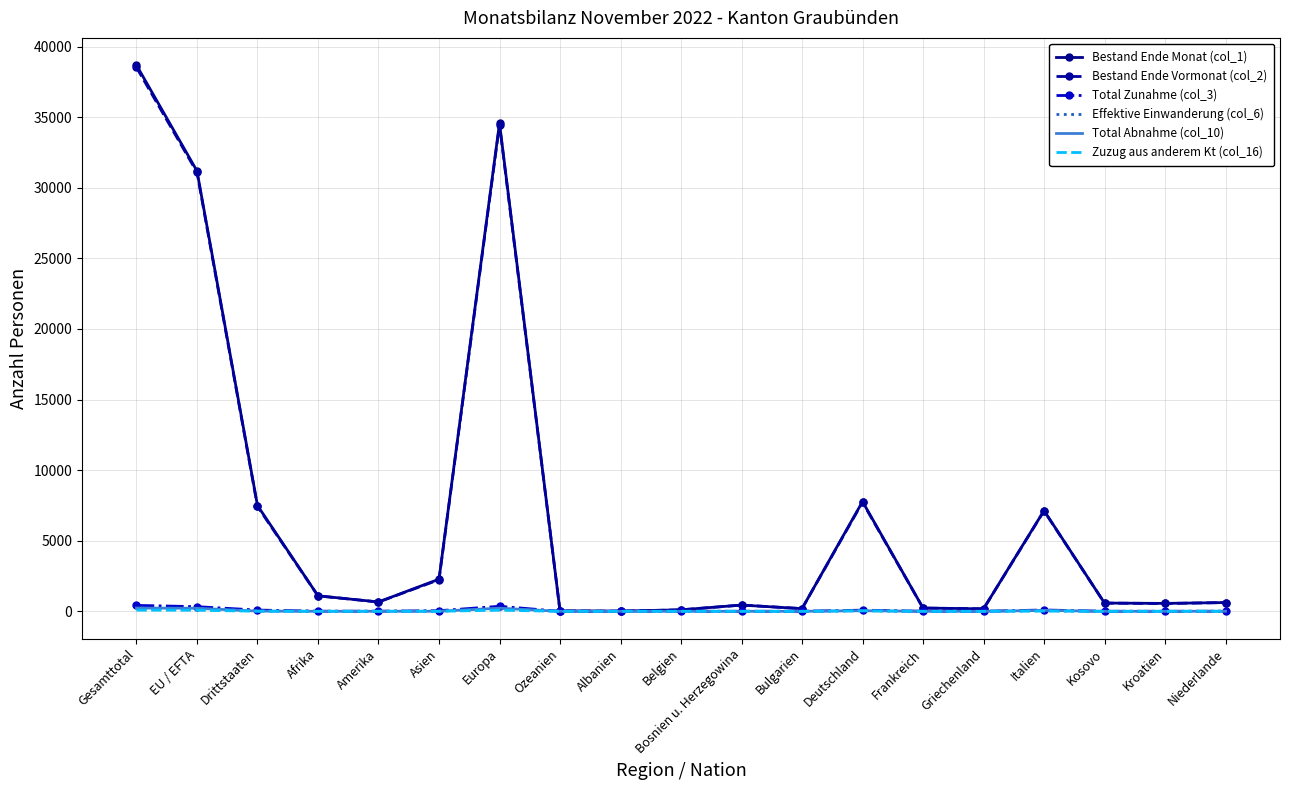

Which series has the widest spread of values?

Bestand Ende Monat (col_1)